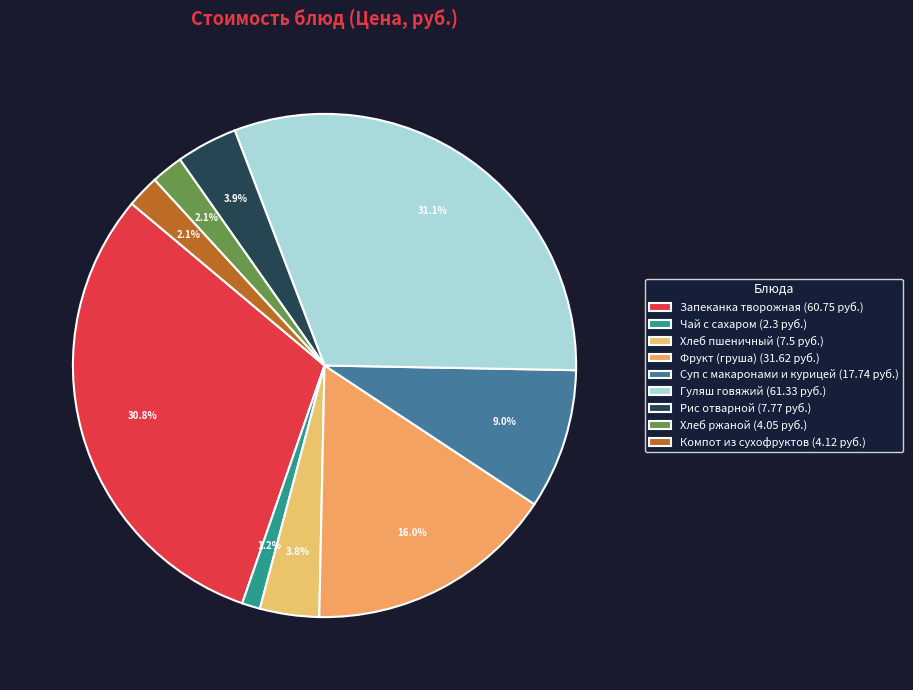

To the nearest percent, what is the difference between the largest and smallest slice percentages?

30%